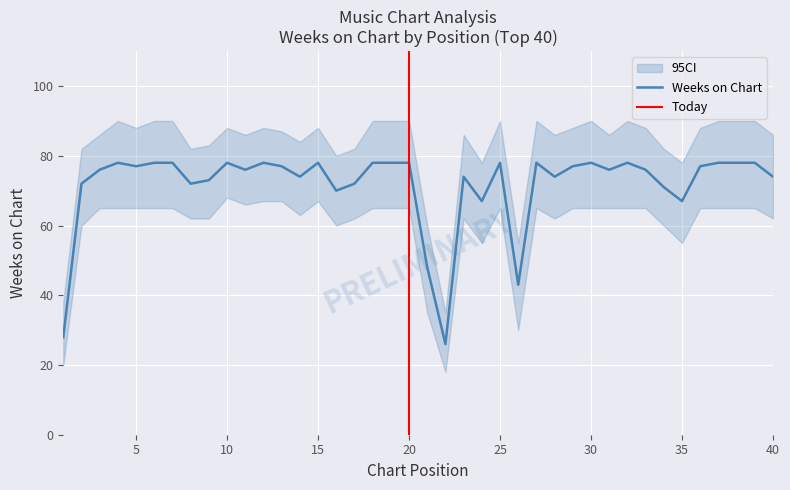

What is the minimum value for Weeks on Chart?

26